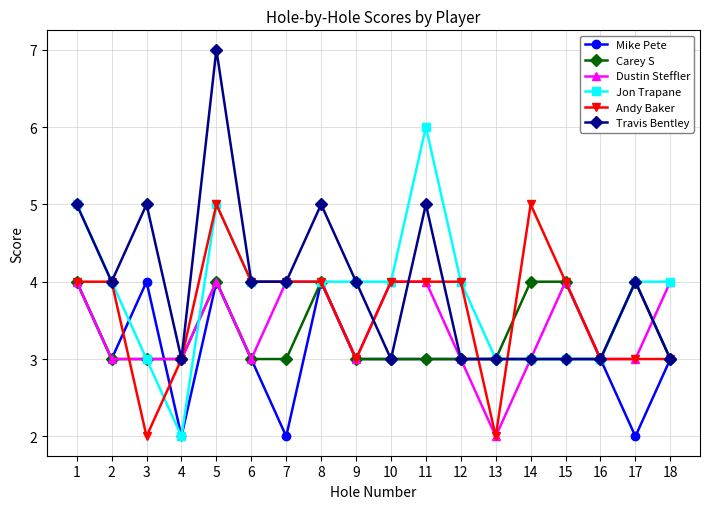

At which category does Andy Baker reach its first local valley?

3